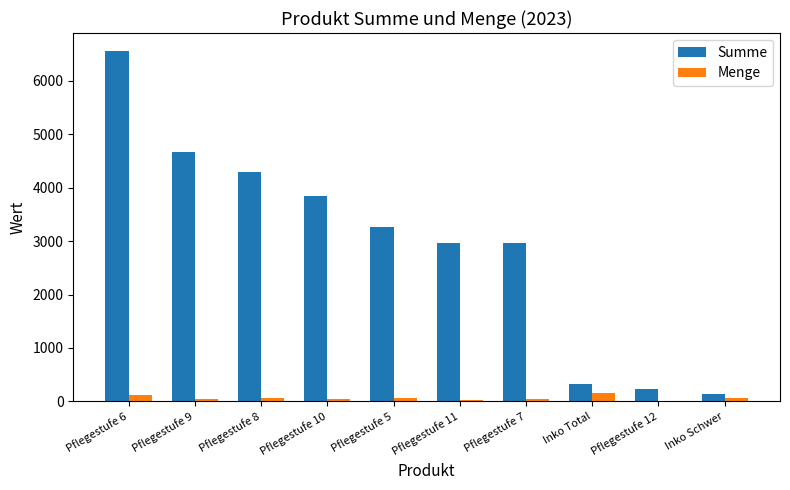

Where is Summe nearest to the value 3354?

Pflegestufe 5